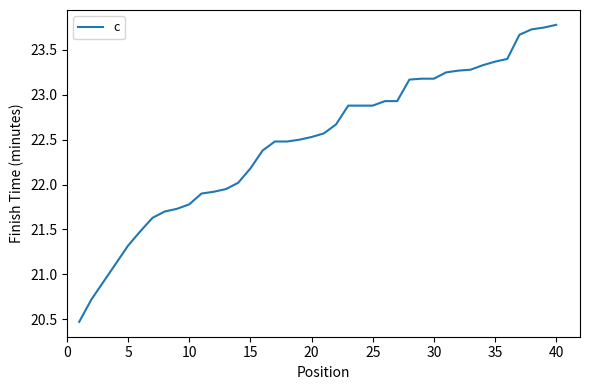

What is the minimum value shown in the chart?

20.5